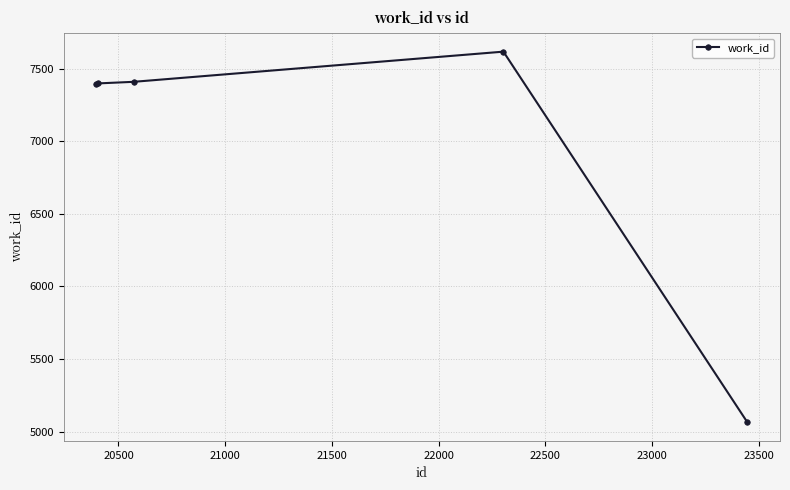

What is the difference between the maximum and minimum values?

2556